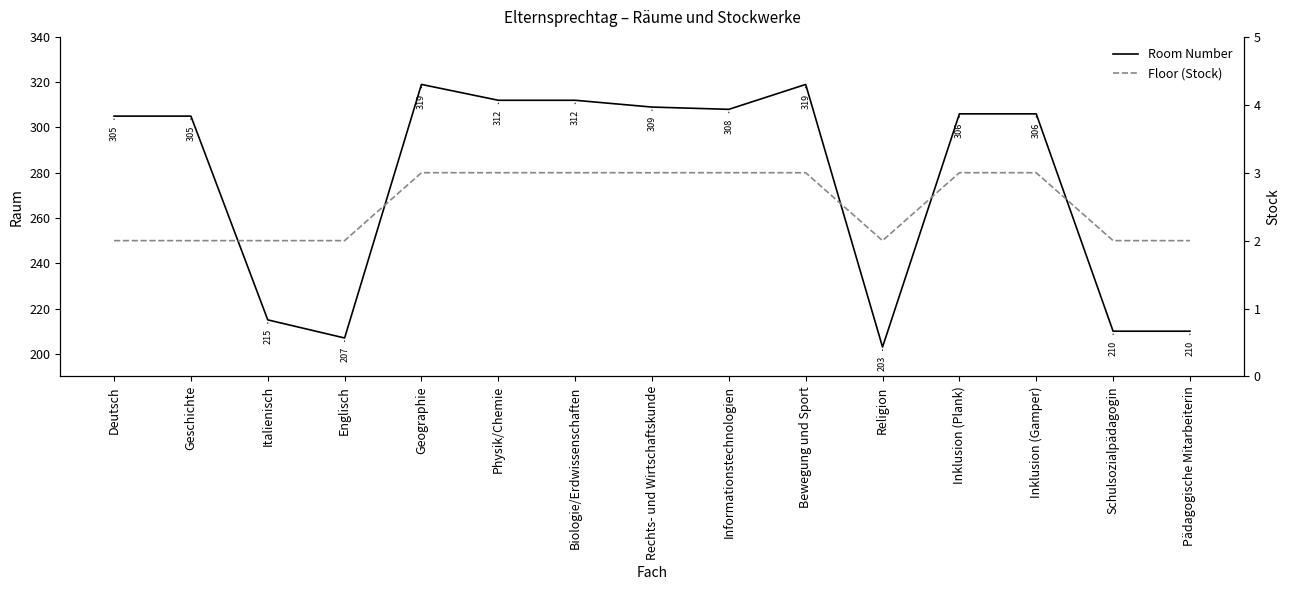

Reading left to right, transcribe all the data shown in this chart.

Room Number: Deutsch=305	Geschichte=305	Italienisch=215	Englisch=207	Geographie=319	Physik/Chemie=312	Biologie/Erdwissenschaften=312	Rechts- und Wirtschaftskunde=309	Informationstechnologien=308	Bewegung und Sport=319	Religion=203	Inklusion (Plank)=306	Inklusion (Gamper)=306	Schulsozialpädagogin=210	Pädagogische Mitarbeiterin=210
Floor (Stock): Deutsch=2	Geschichte=2	Italienisch=2	Englisch=2	Geographie=3	Physik/Chemie=3	Biologie/Erdwissenschaften=3	Rechts- und Wirtschaftskunde=3	Informationstechnologien=3	Bewegung und Sport=3	Religion=2	Inklusion (Plank)=3	Inklusion (Gamper)=3	Schulsozialpädagogin=2	Pädagogische Mitarbeiterin=2